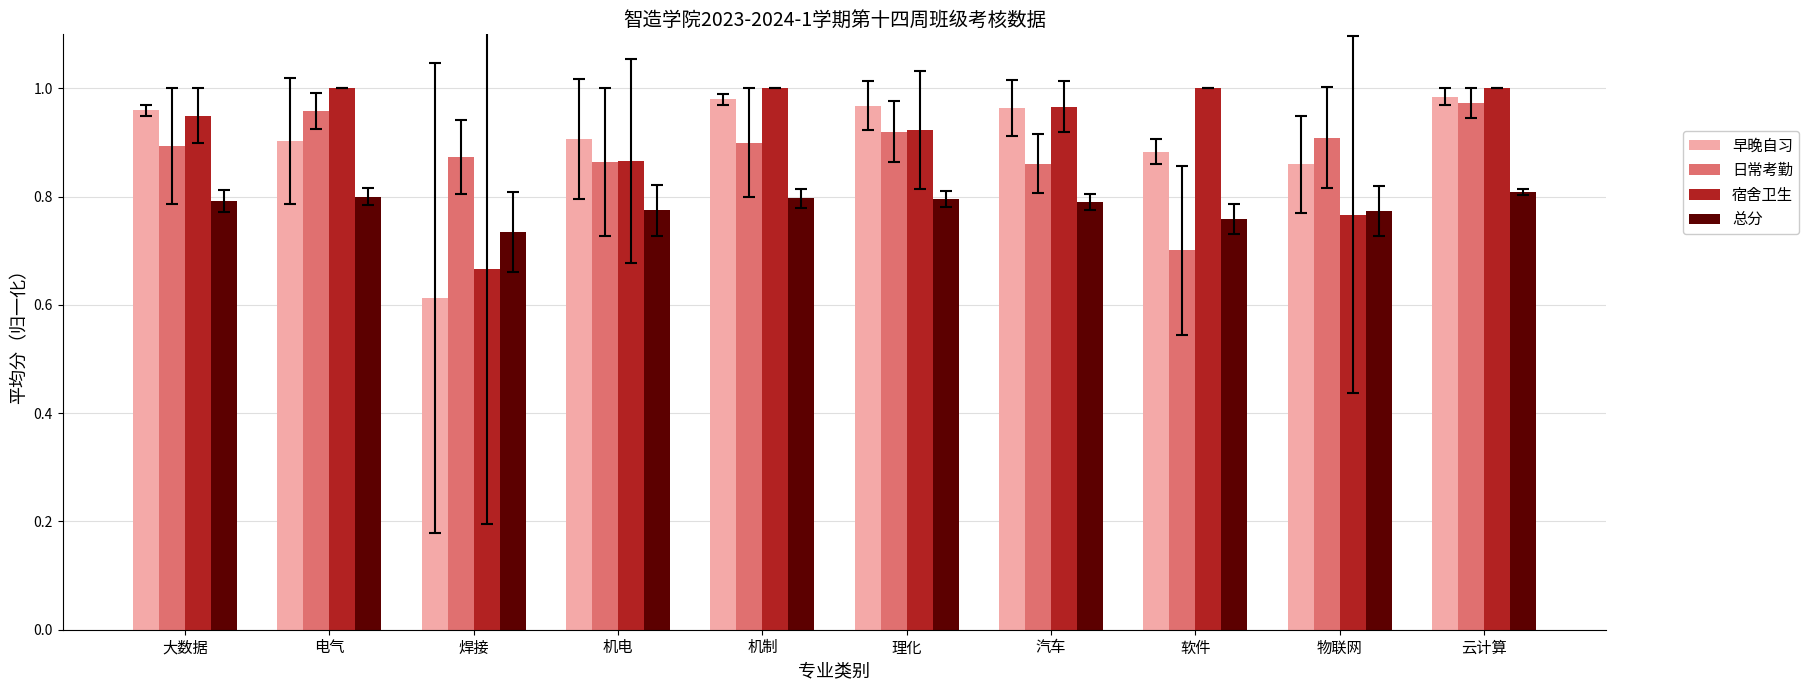

What is the total value across all series at 大数据?

3.6